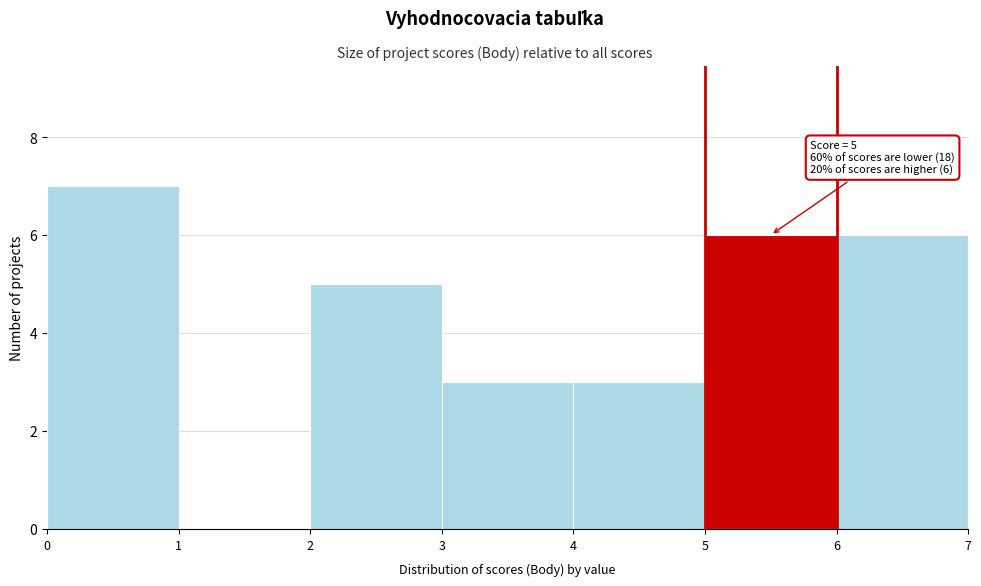

Over which range of the x-axis is the bar tallest?

0 to 1